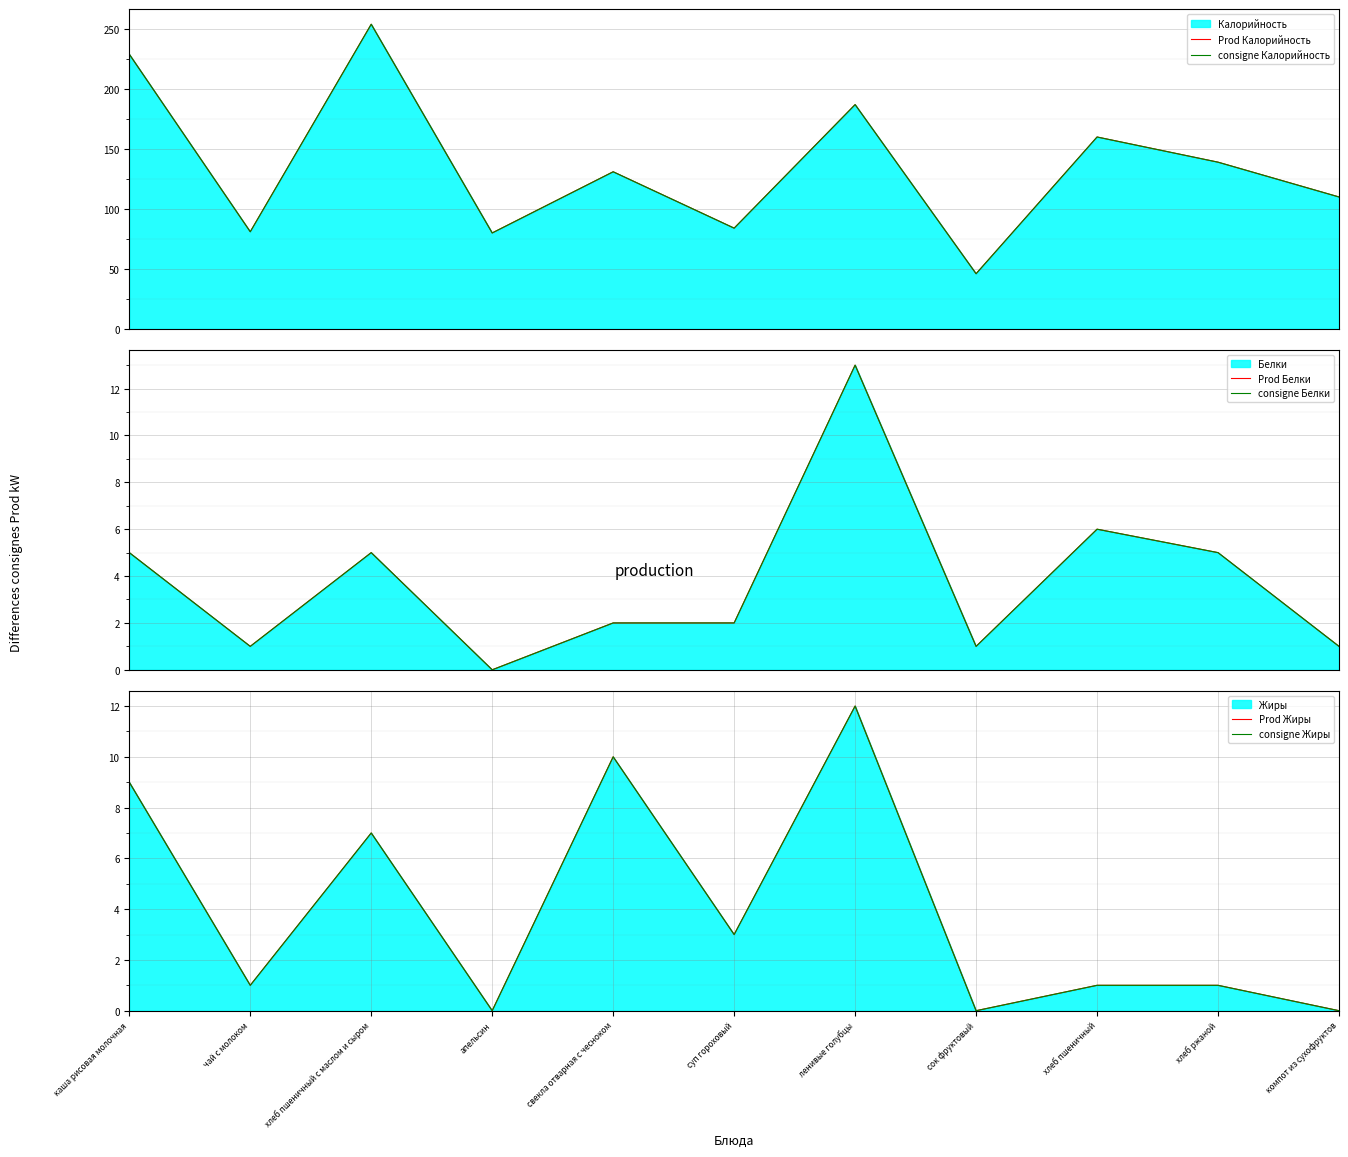

True or false: Prod Жиры has a value of 7 at хлеб пшеничный с маслом и сыром.

True